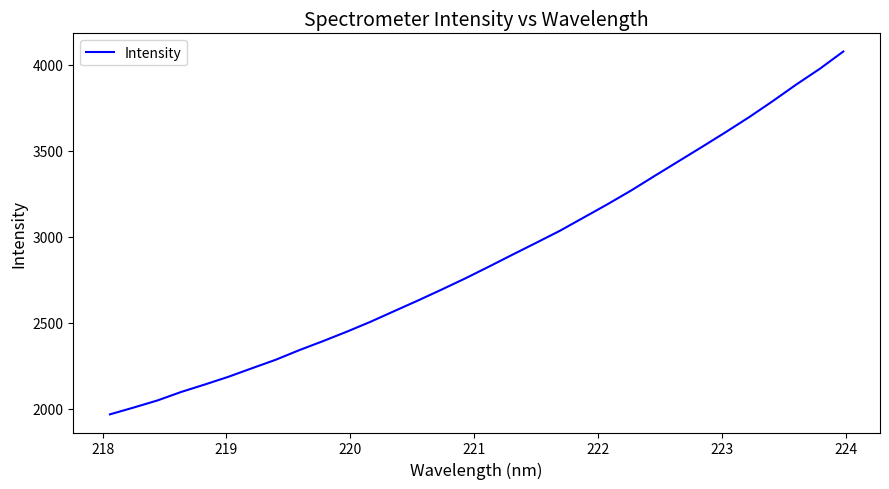

What is the difference between the maximum and minimum values?

2108.1